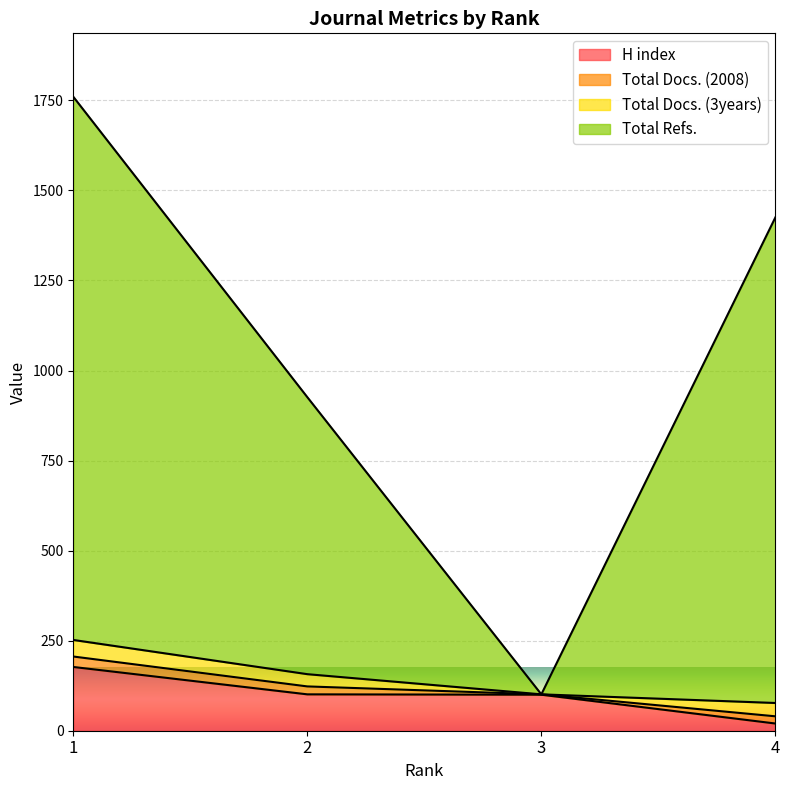

Between 4 and 1, which is larger?

1